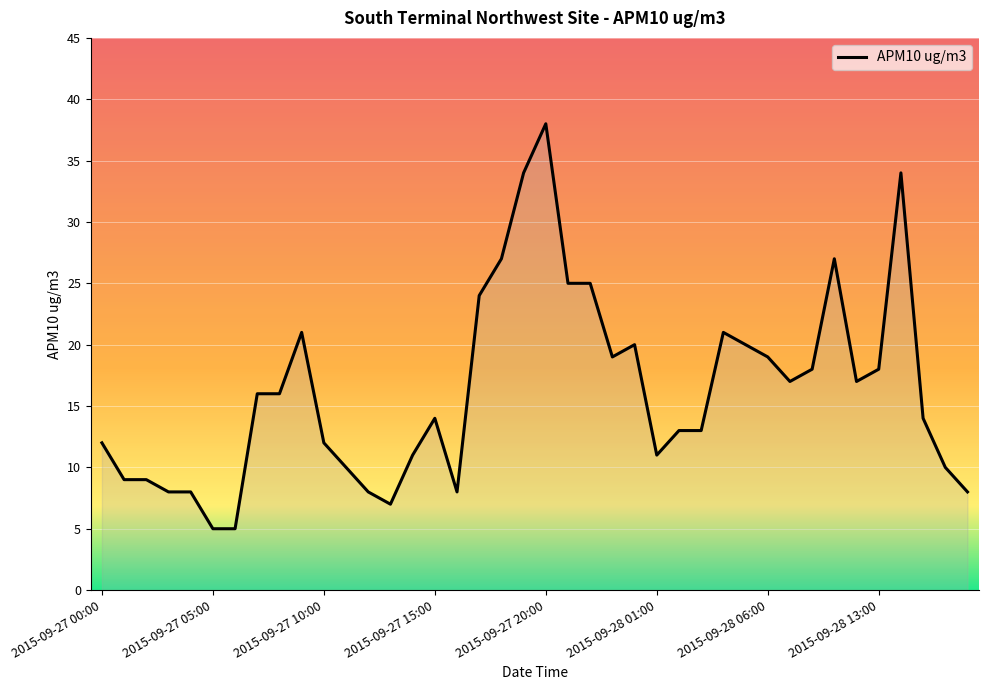

What is the minimum value shown in the chart?

5